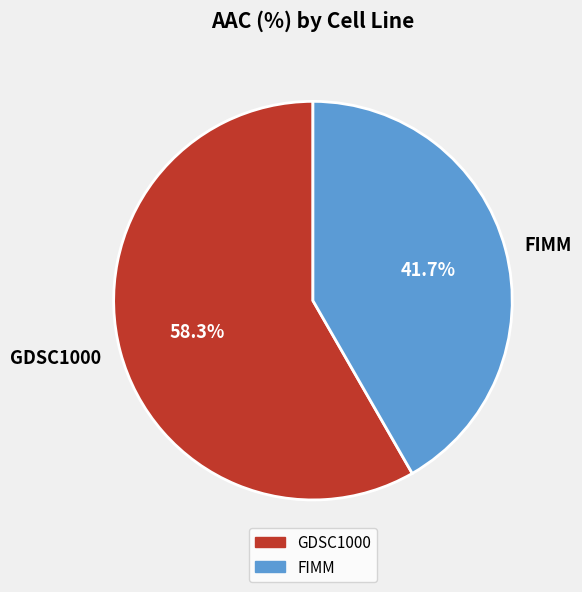

Combined, do GDSC1000 and FIMM account for over 50%?

Yes